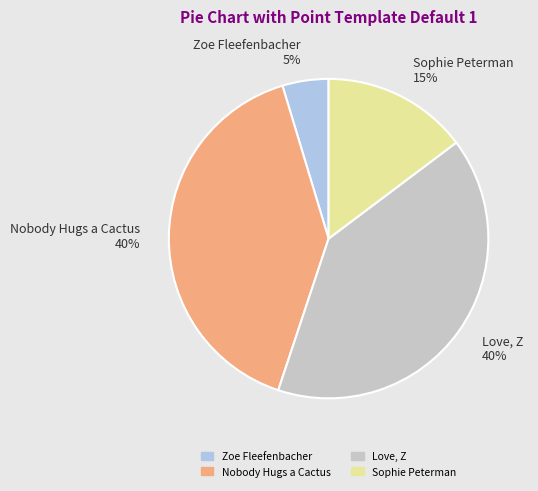

Approximately how many times larger is the value at Love, Z 40% compared to Sophie Peterman 15%?

2.7